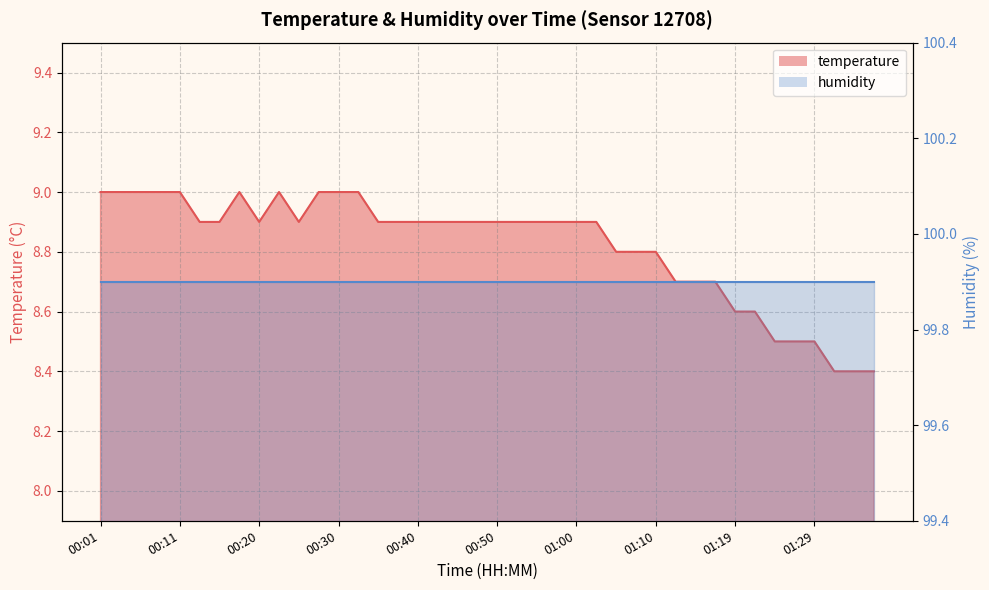

What position from the left is 01:37?

40